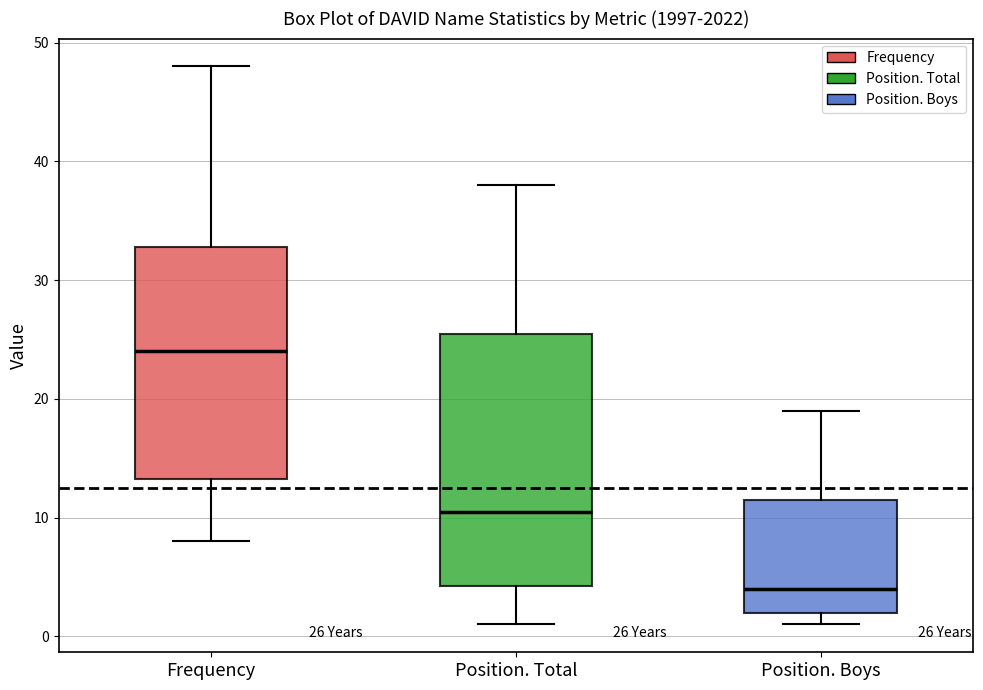

Which box has the highest median line?

Frequency